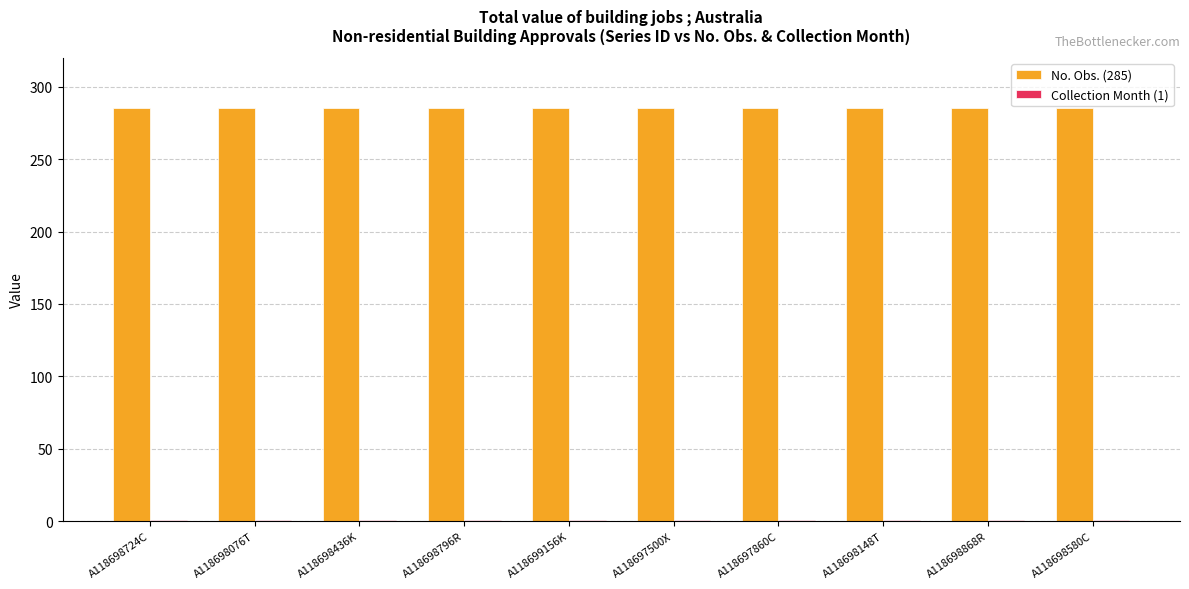

The No. Obs. (285) series shows 166 at A118698580C. True or false?

False